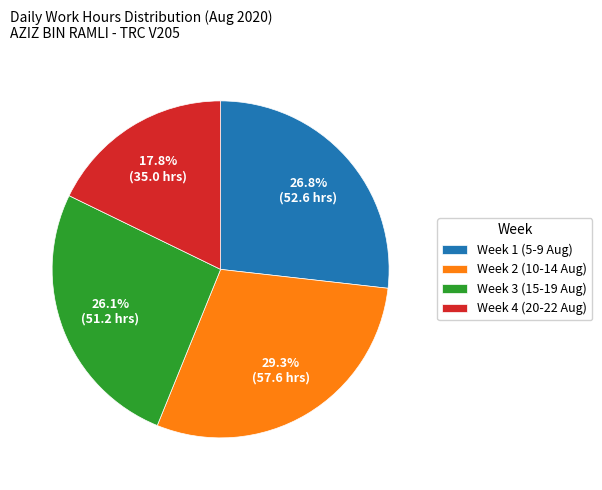

To the nearest percent, what is the average slice percentage?

25%